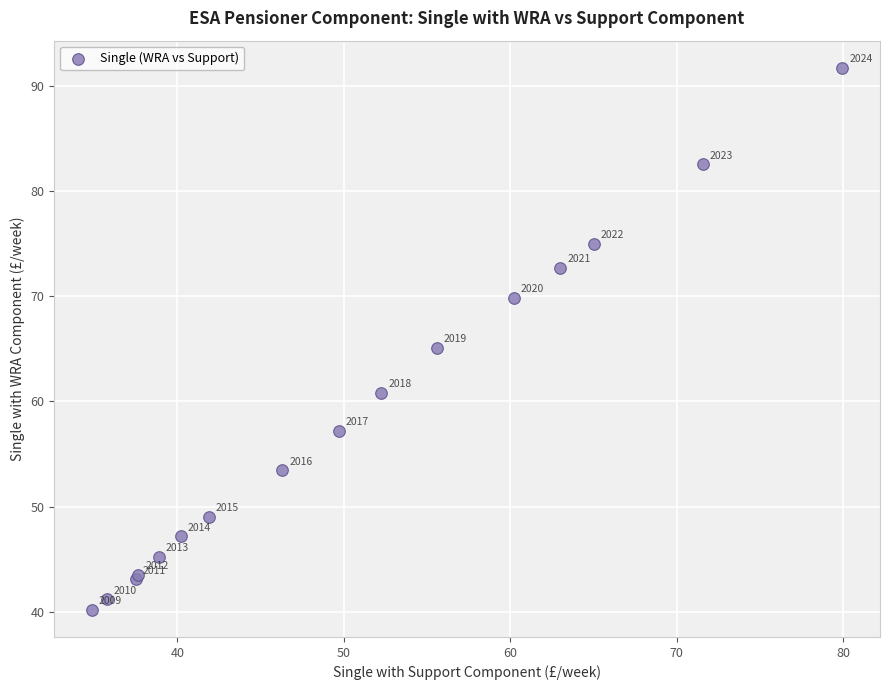

What Y value in the scatter plot is closest to 65?

65.1